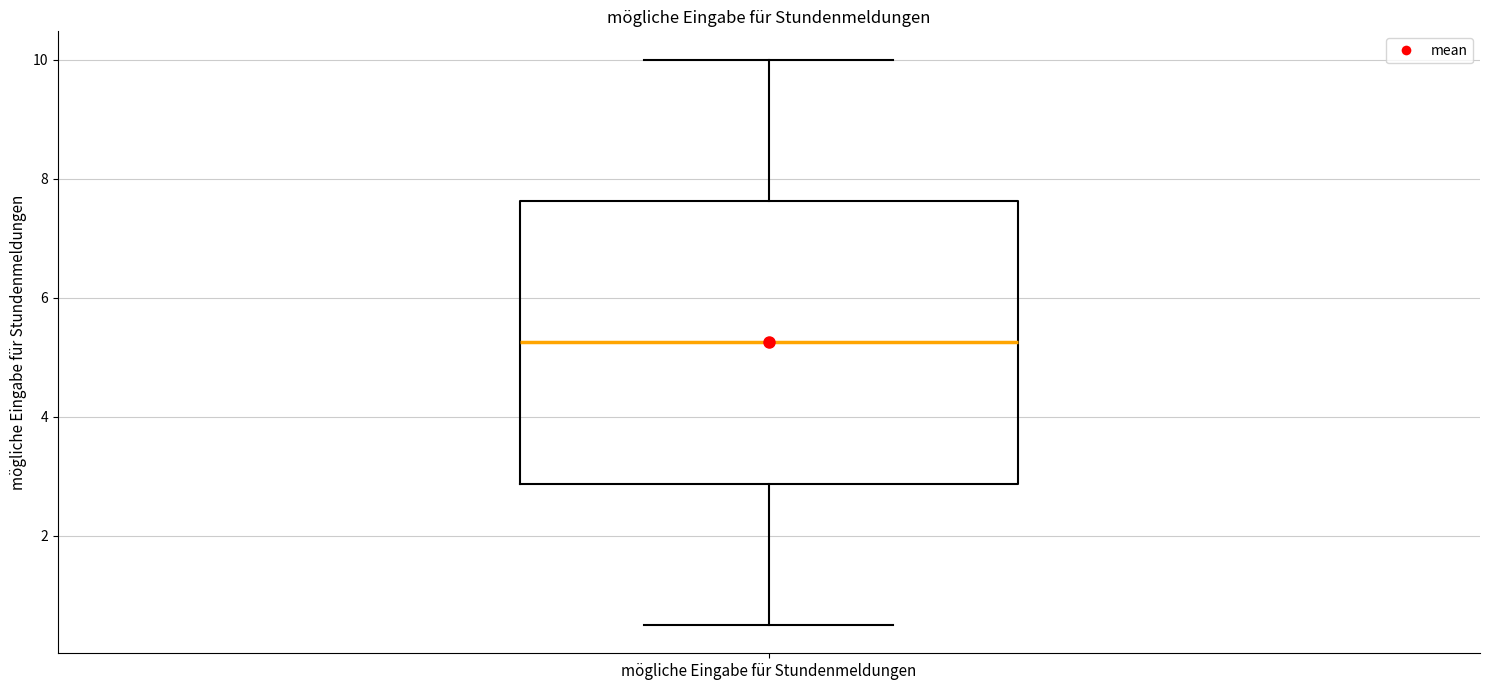

Transcribe this box plot: give where the median line is, the range the box spans, and where the two whiskers end, as read against the y-axis. The values are not printed on the chart, so give them approximately, as read against the axis.

median 5.2, box 2.8 to 7.6, whiskers 0.6 to 10.0